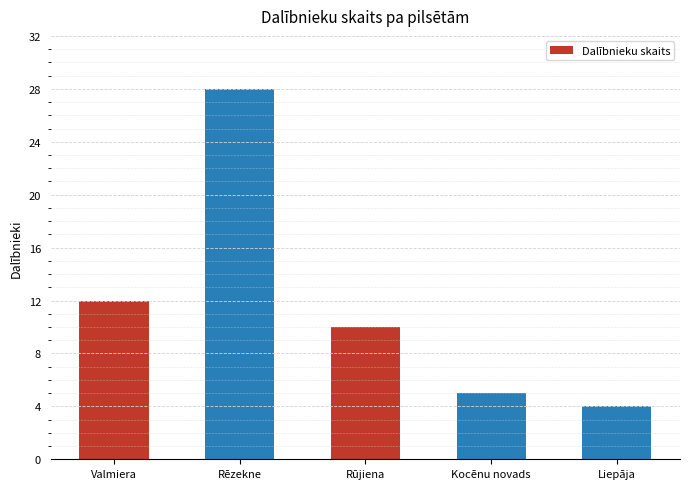

Read the value at Rēzekne.

28